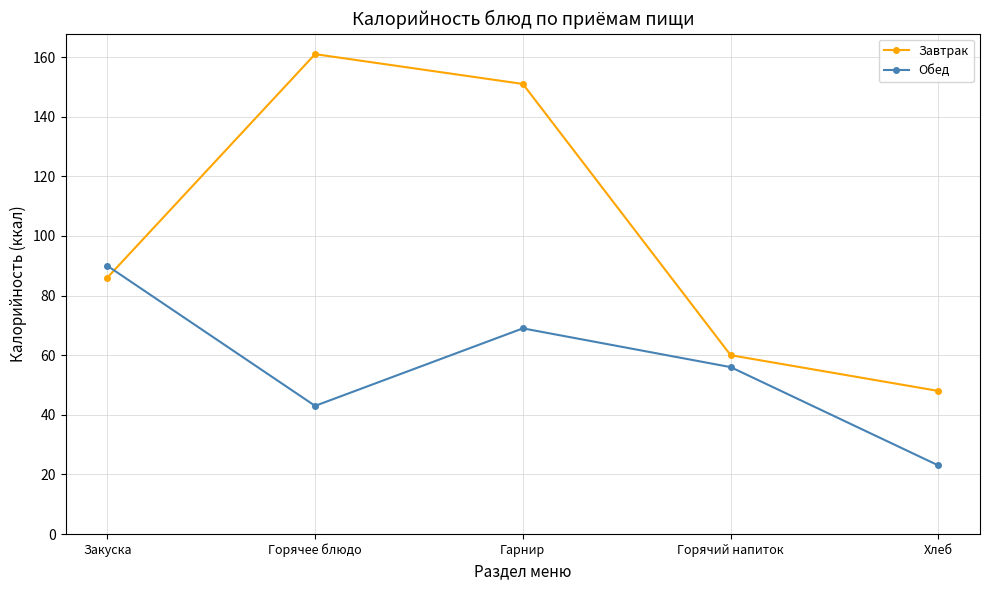

True or false: Завтрак has more than 1 interior local peaks.

False